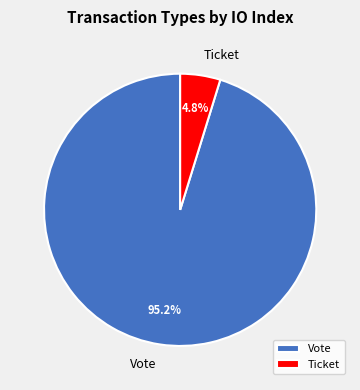

Which category has the smallest portion of the pie?

Ticket